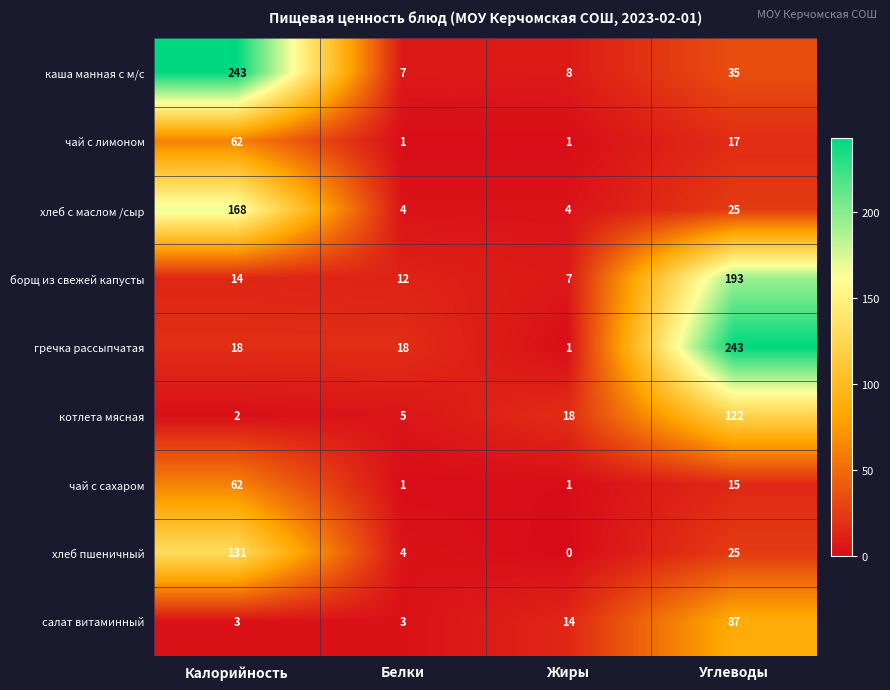

Is it true that салат витаминный equals 87 at Углеводы?

True